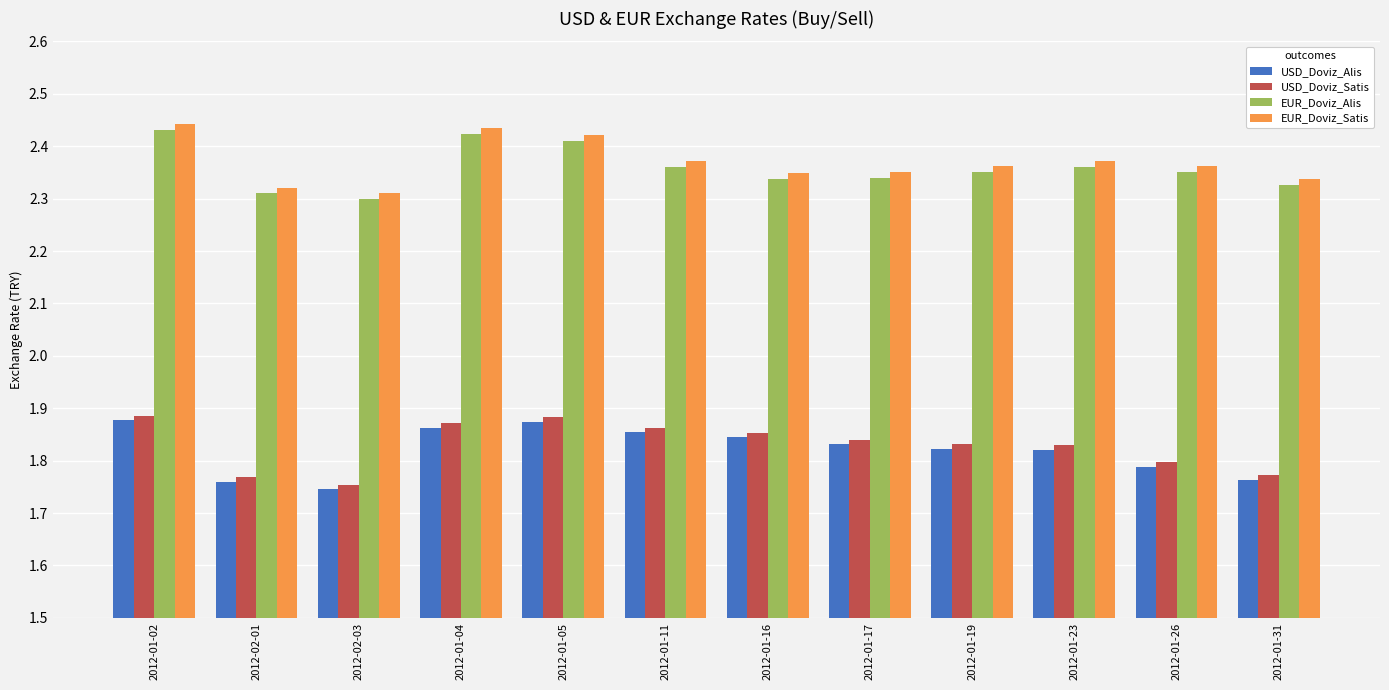

What is the sum of all EUR_Doviz_Satis values?

28.4